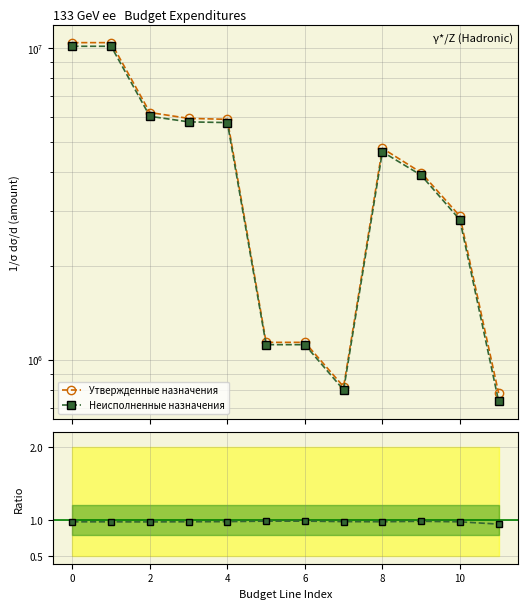

How many lines are shown in the chart?

3